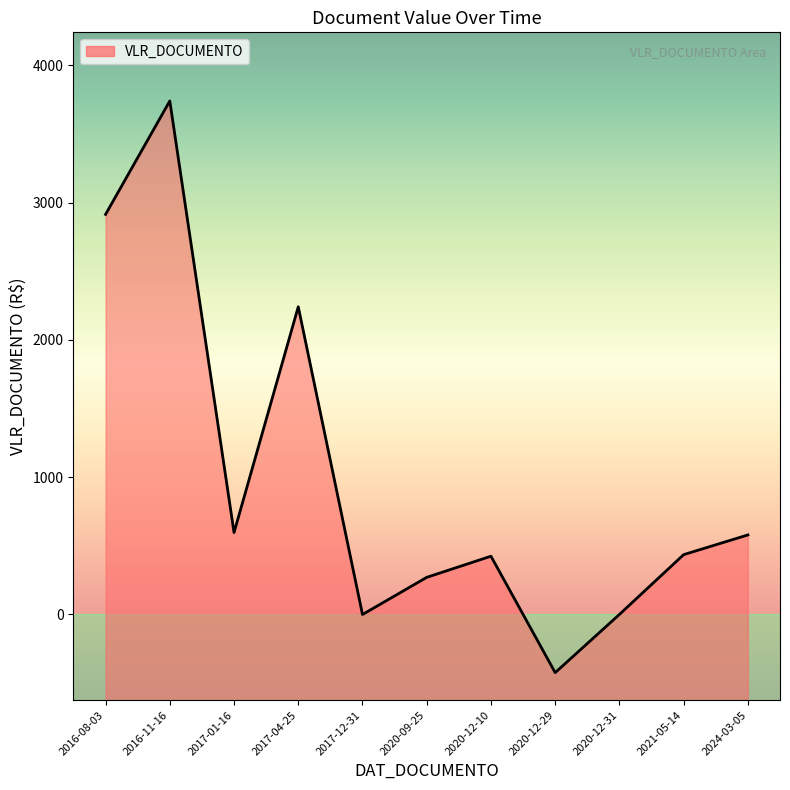

What is the minimum value shown in the chart?

-424.0